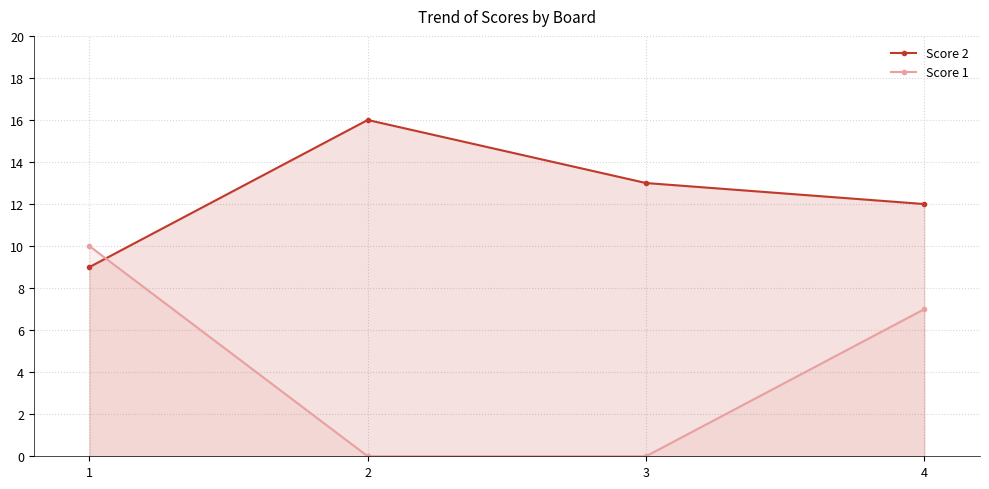

At how many categories does at least one series exceed 3?

4